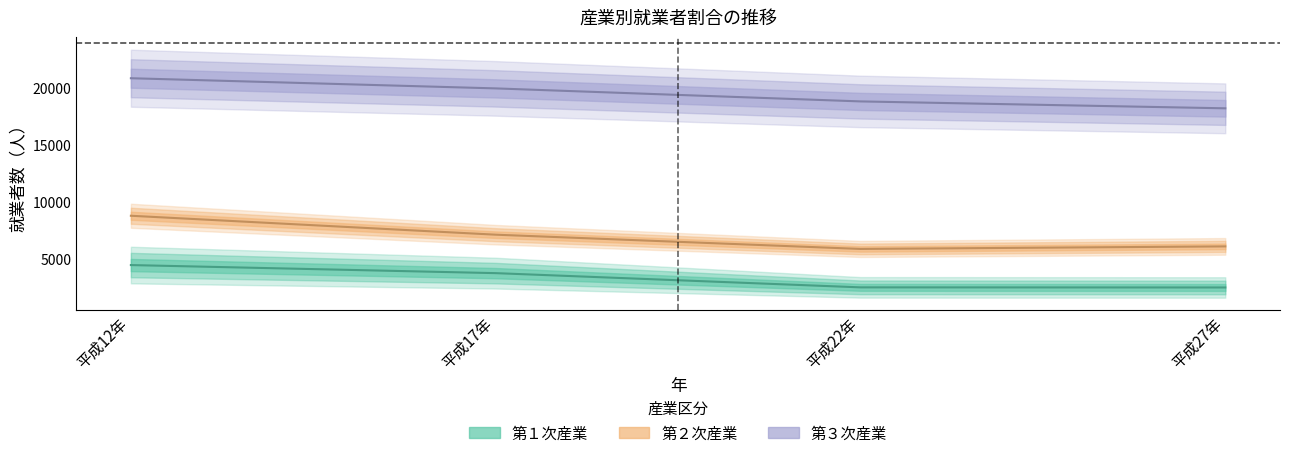

Reading left to right, list all the values displayed in this chart.

第１次産業: 平成12年=4470	平成17年=3760	平成22年=2510	平成27年=2500
第２次産業: 平成12年=8804	平成17年=7140	平成22年=5887	平成27年=6111
第３次産業: 平成12年=20893	平成17年=19999	平成22年=18855	平成27年=18248